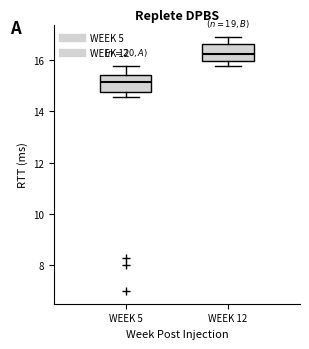

Where is the lower edge of the box for WEEK 12 on the y-axis? The values are not printed on the chart, so give them approximately, as read against the axis.

16.0